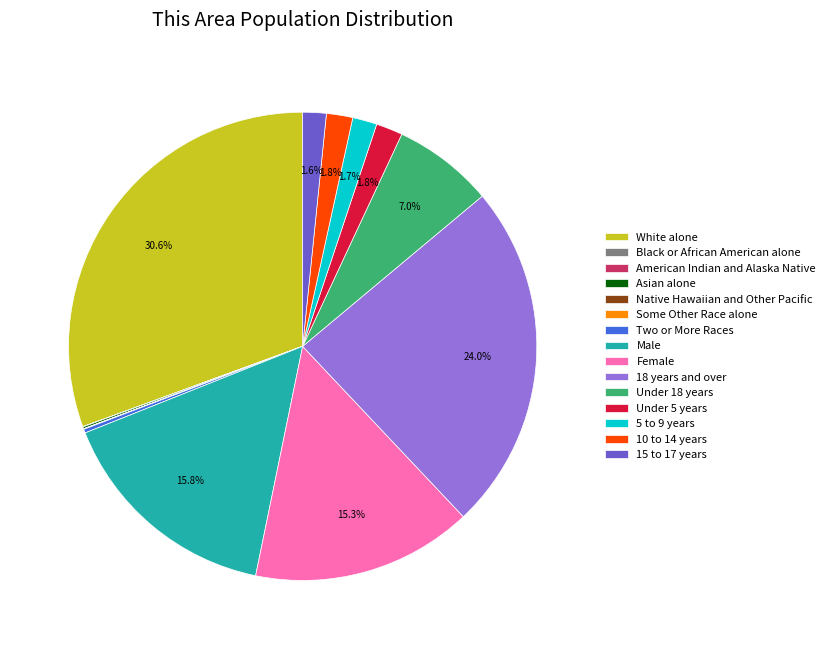

Between 10 to 14 years and 18 years and over, which is larger?

18 years and over